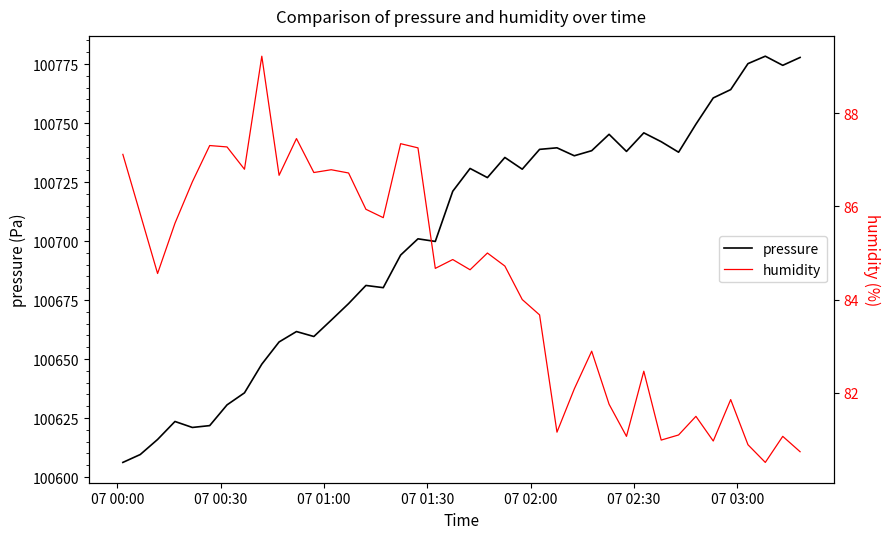

True or false: pressure has more than 2 interior local peaks.

True